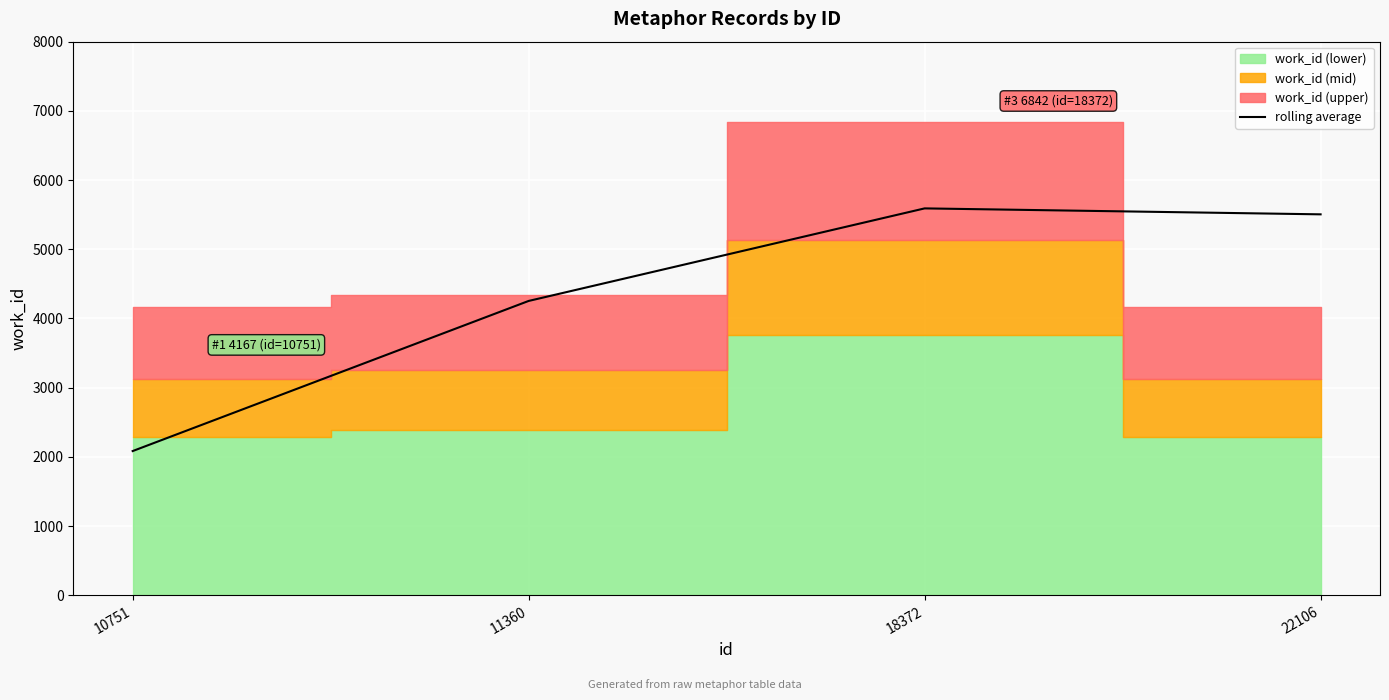

Where is the data nearest to the value 3837?

11360